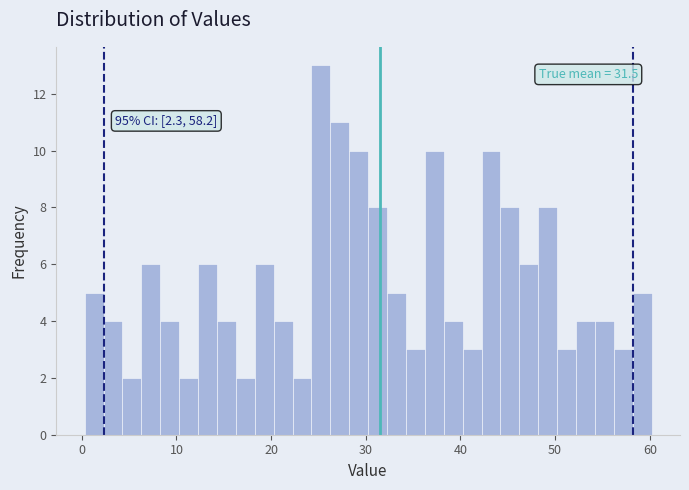

Read against the x-axis, roughly where is the centre of the tallest bar?

25